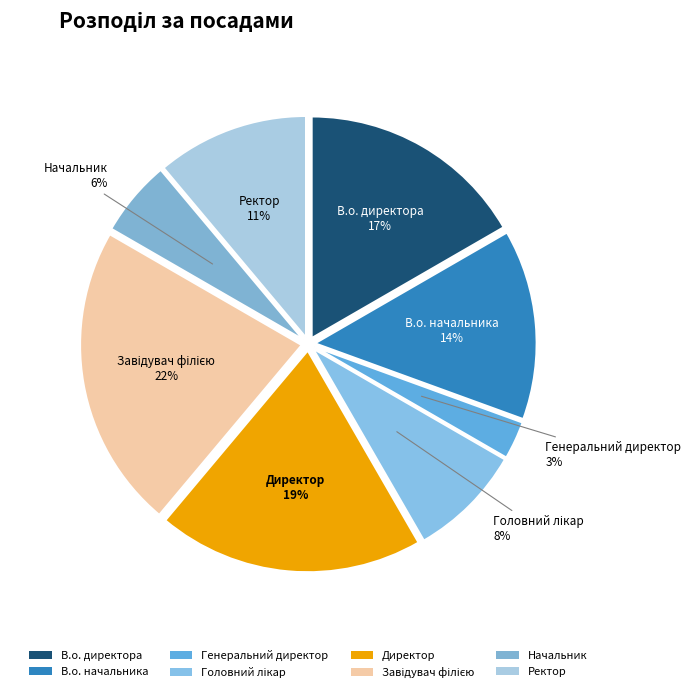

What is the smallest slice in the pie chart?

Генеральний директор